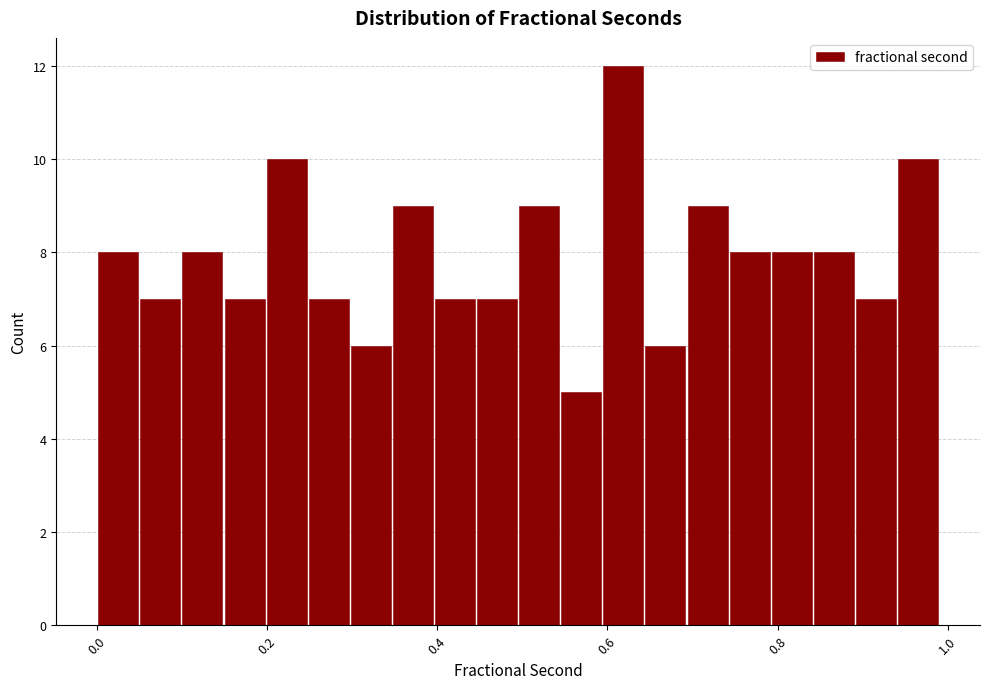

Read against the x-axis, roughly where is the centre of the tallest bar?

0.62